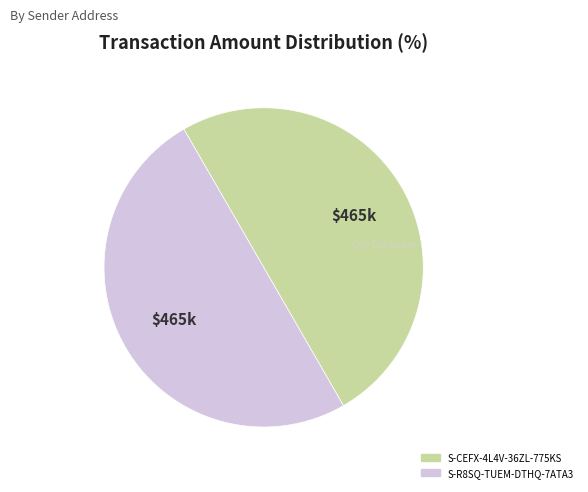

Do S-CEFX-4L4V-36ZL-775KS and S-R8SQ-TUEM-DTHQ-7ATA3 together represent more than half of the pie?

Yes